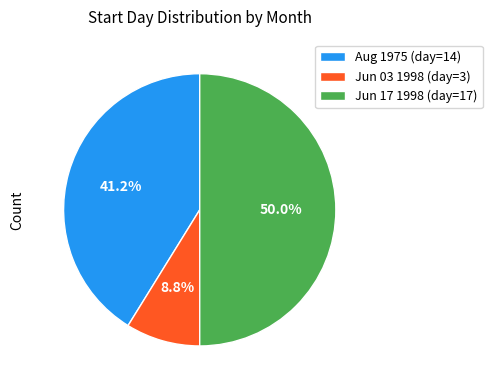

Does Aug 1975 (day=14) represent more than half of the total?

No